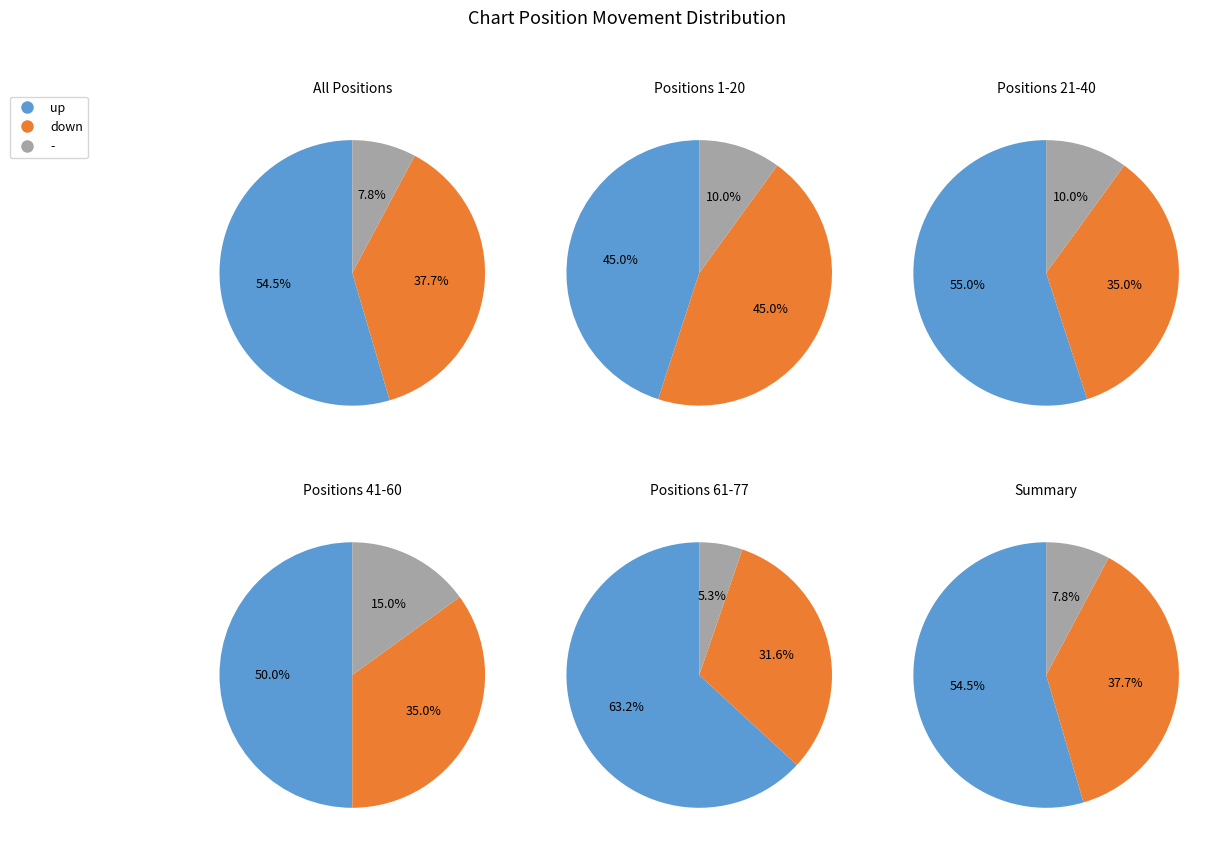

How many slices are in this pie chart?

3